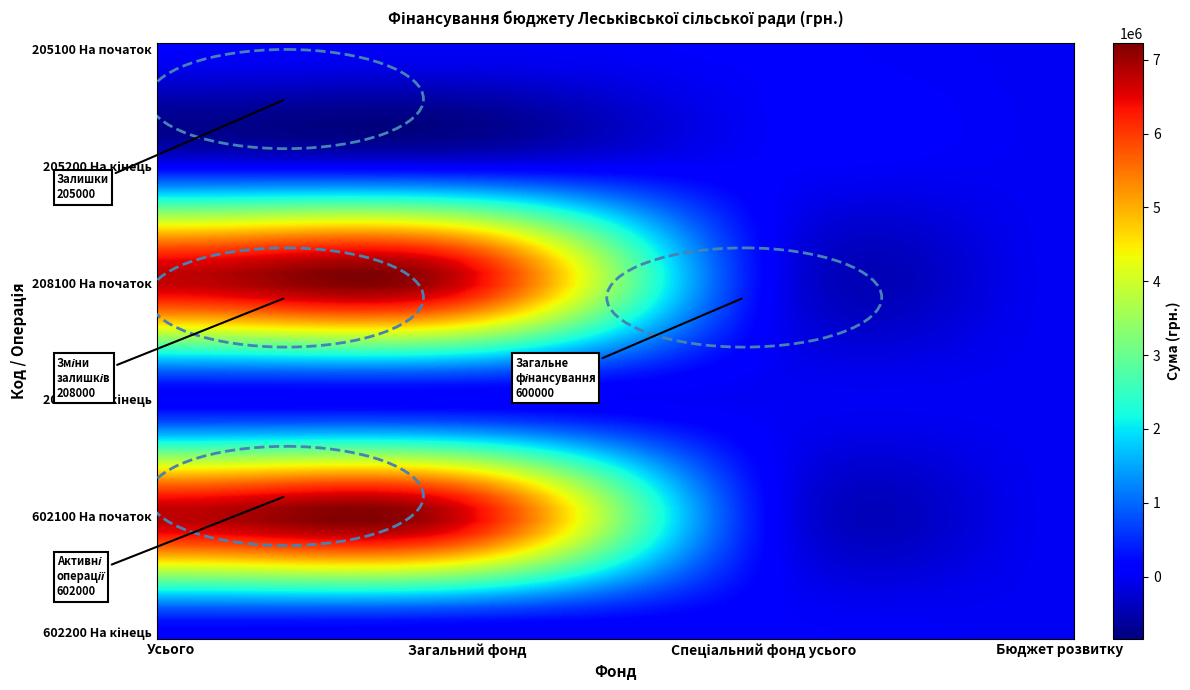

At how many categories does at least one series exceed 2319846?

2